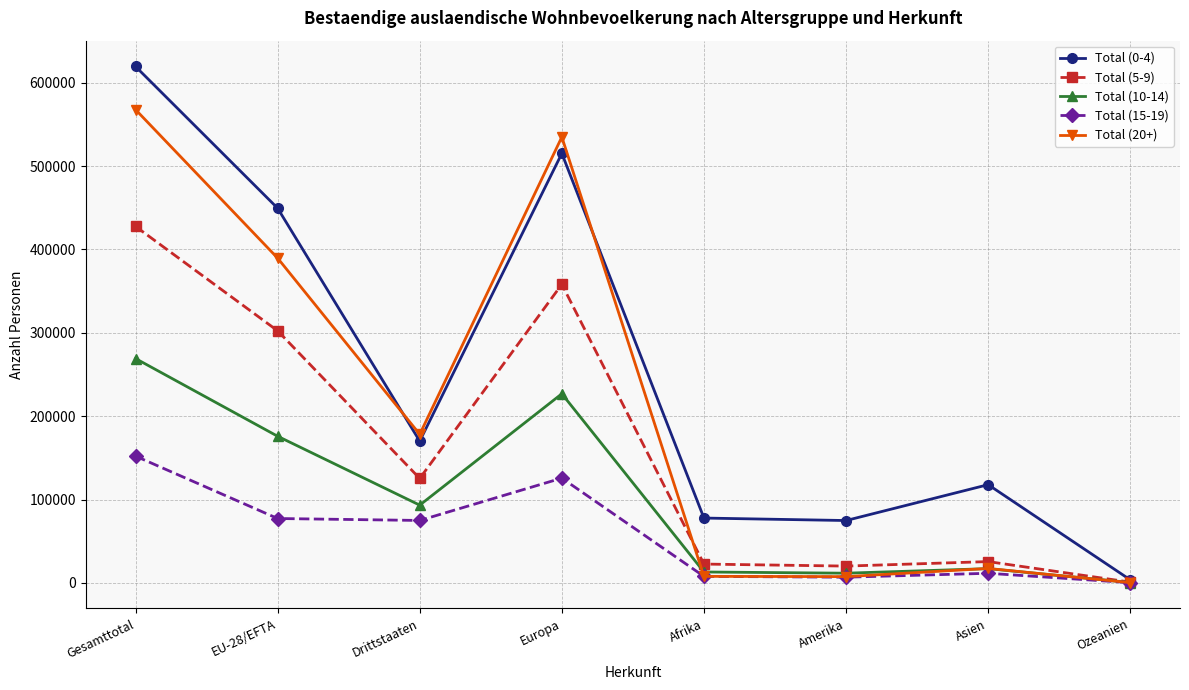

Is it true that Total (20+) equals 284 at Ozeanien?

True